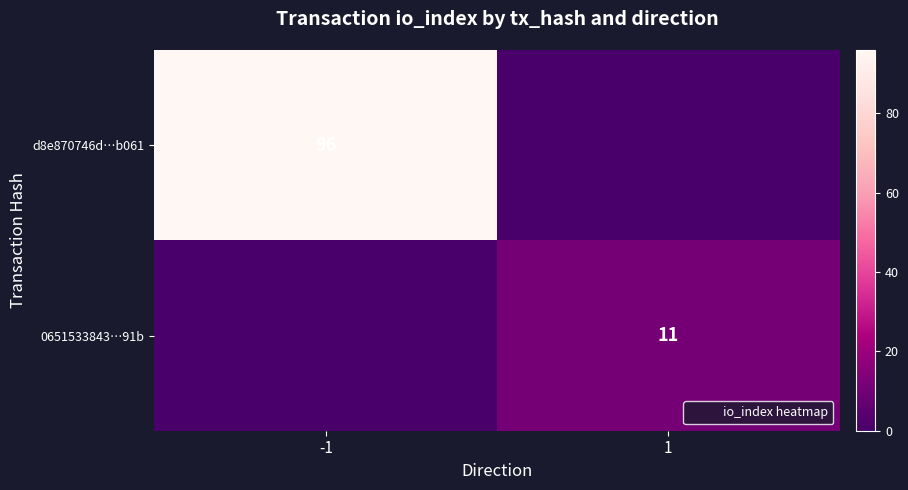

At how many categories does at least one series exceed 65?

1